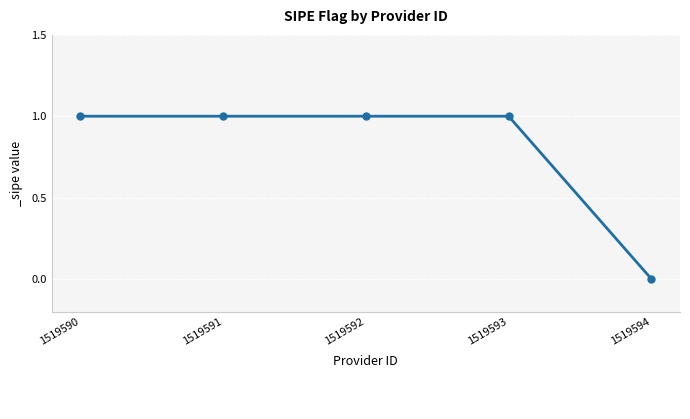

Read the value at 1519593.

1